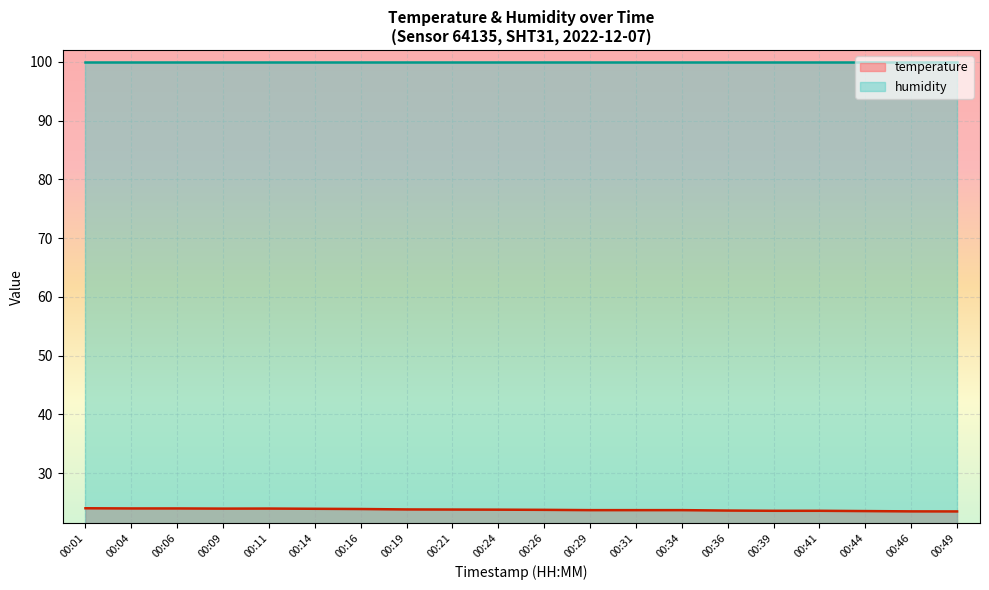

What is the difference between the highest and lowest values at 00:01?

75.9